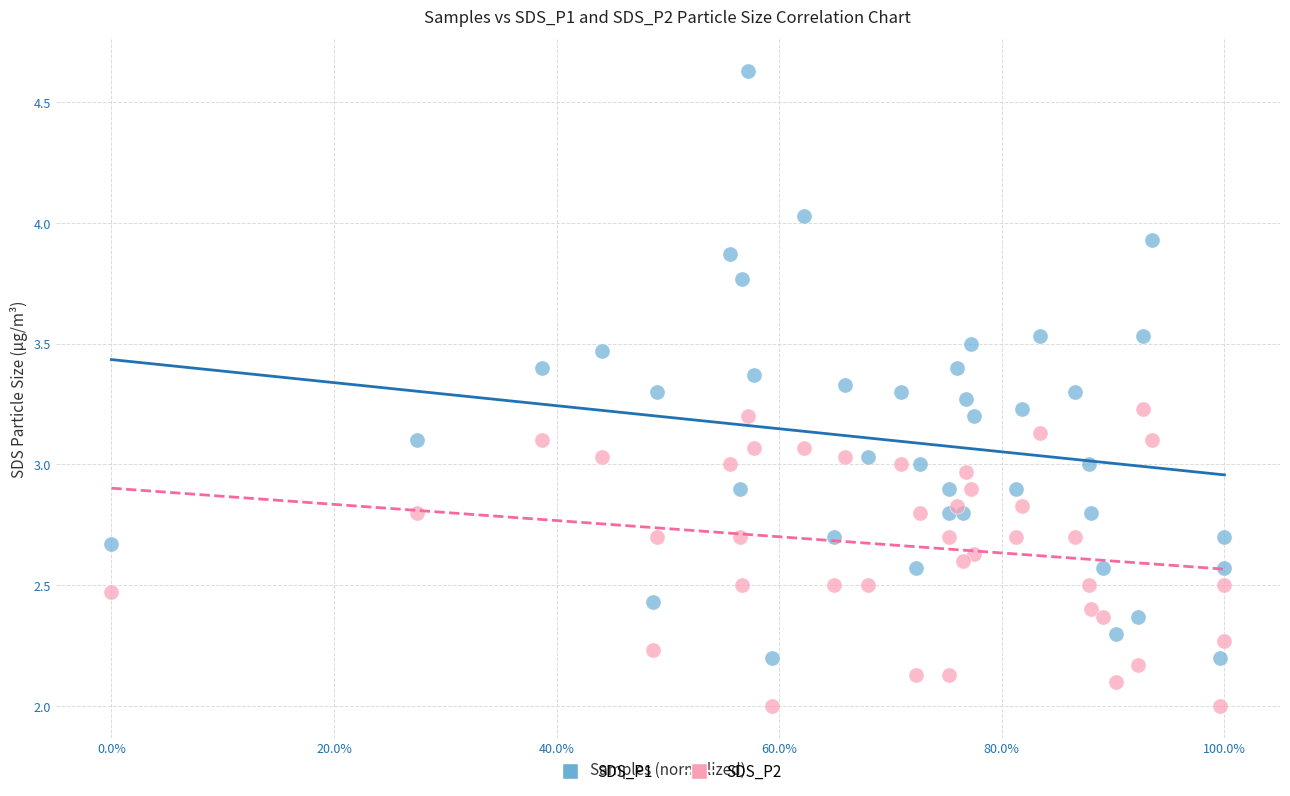

Across all data points, what is the range of X values (max minus min)?

1.0